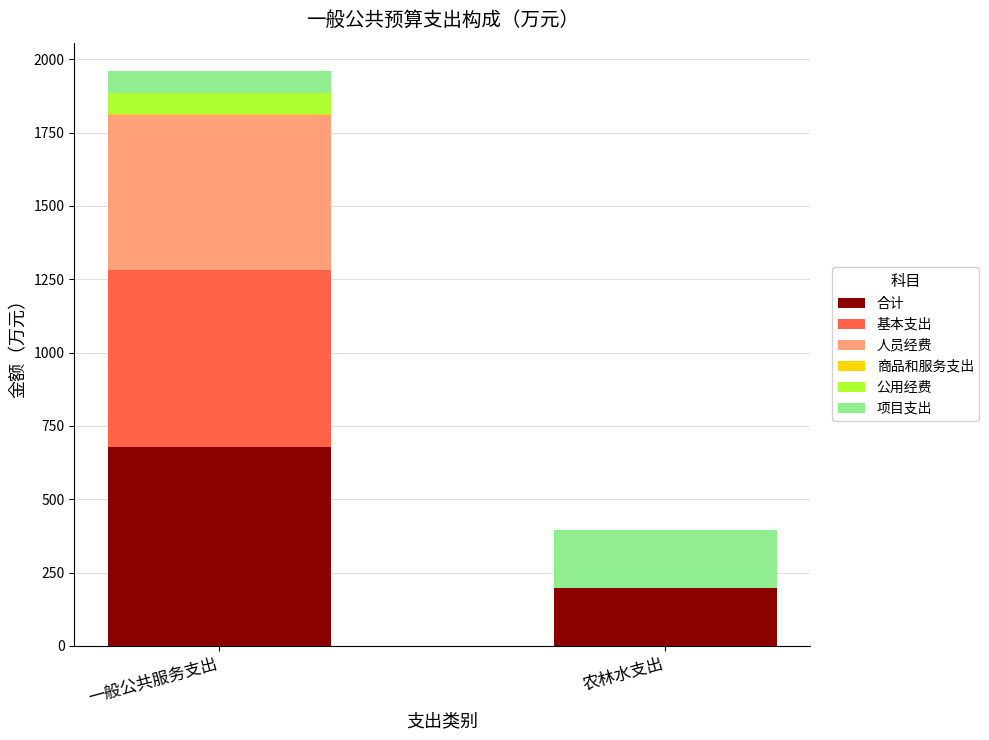

At which category is the sum across all series the highest?

一般公共服务支出